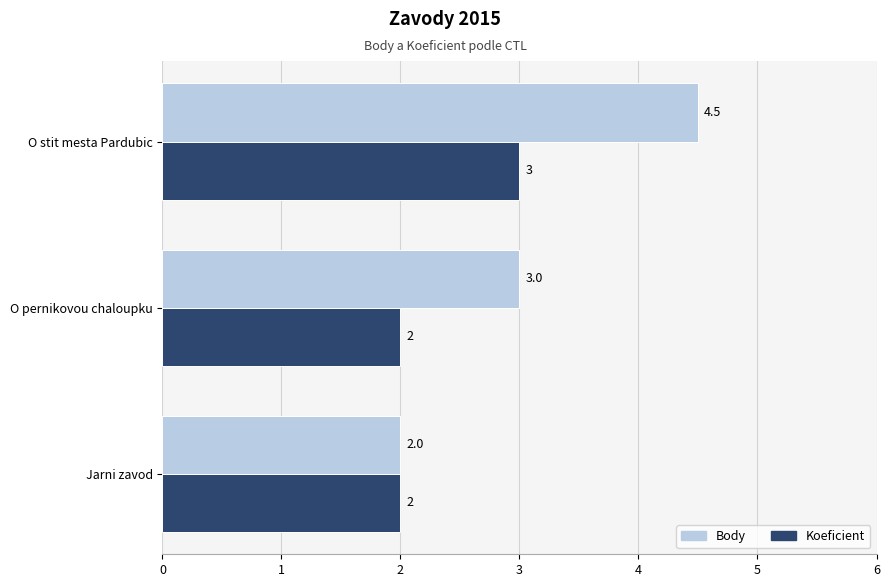

Is it true that Koeficient equals 2.0 at Jarni zavod?

True